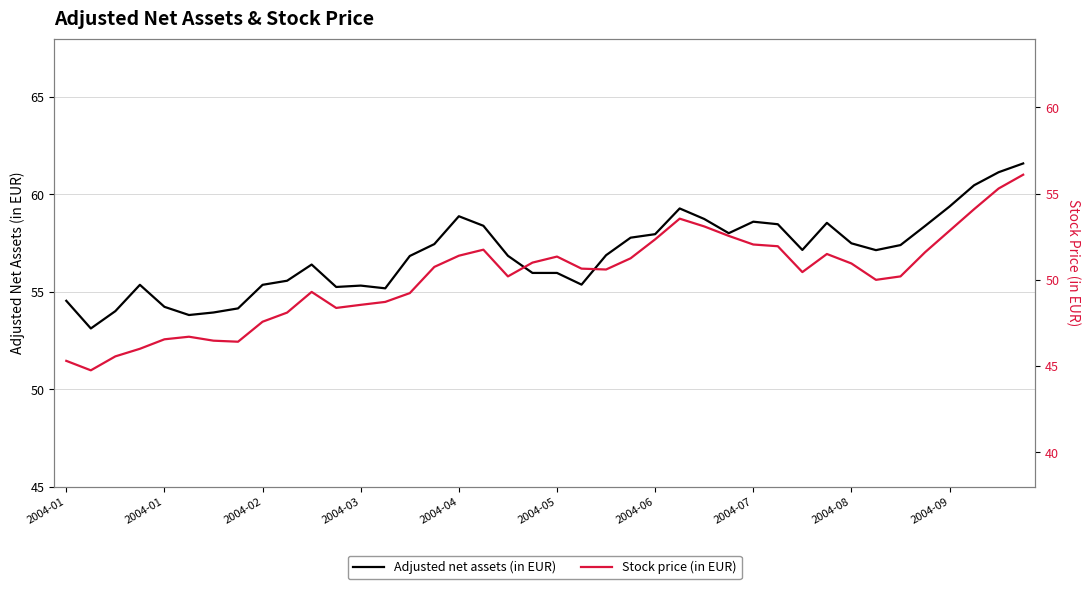

Which series changed the most between 2004-01 and 17?

Stock price (in EUR)